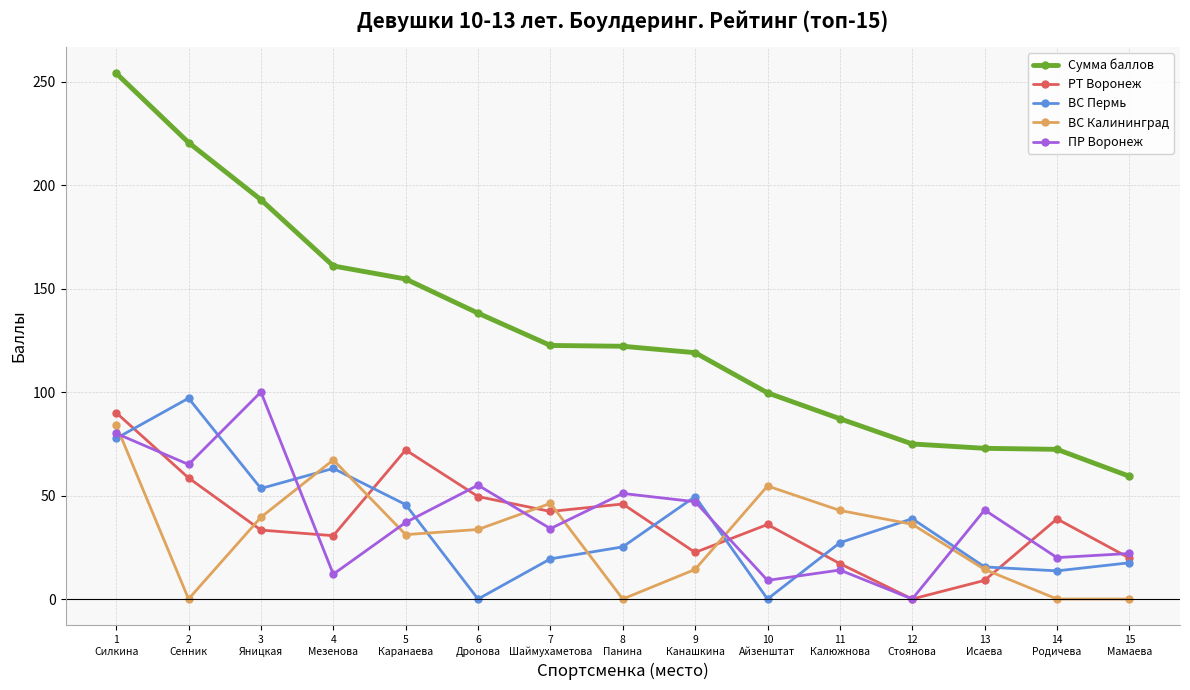

How many values in ПР Воронеж are above zero?

14